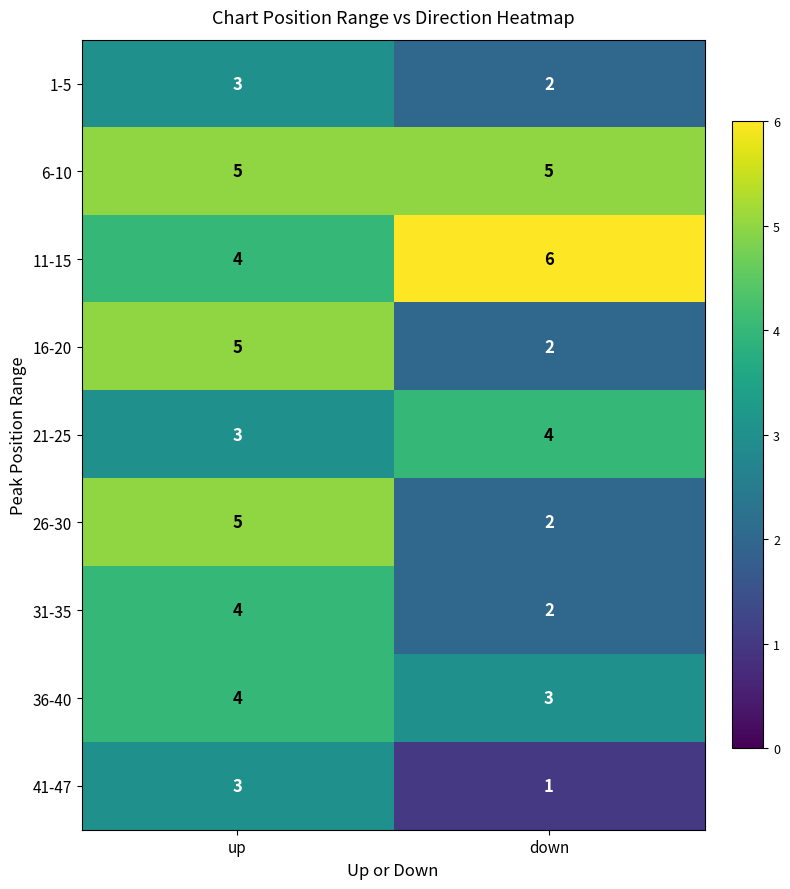

Count the number of data series in this chart.

9